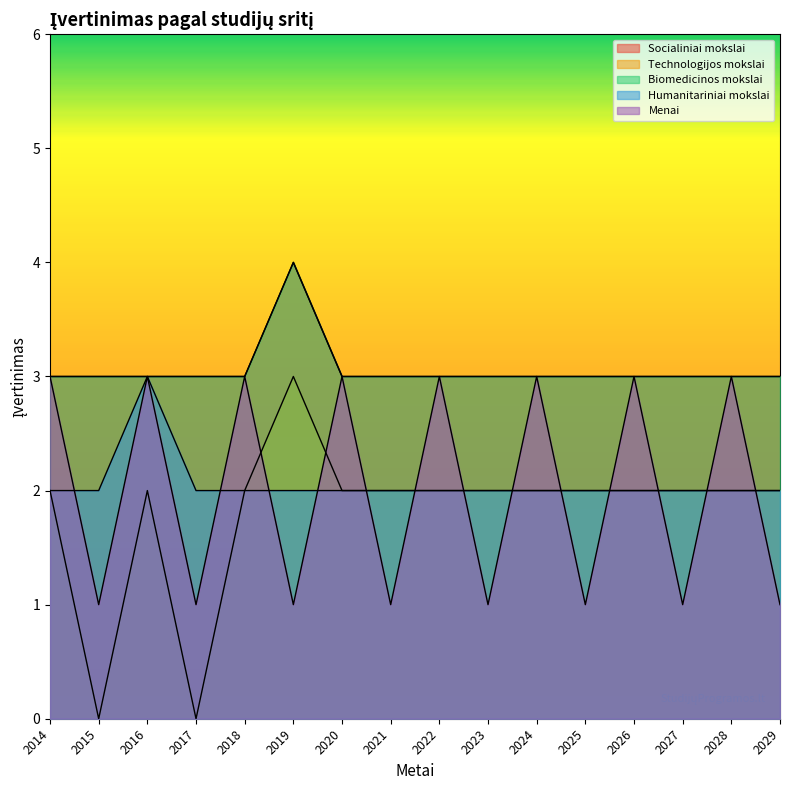

Count the number of categories in the chart.

16